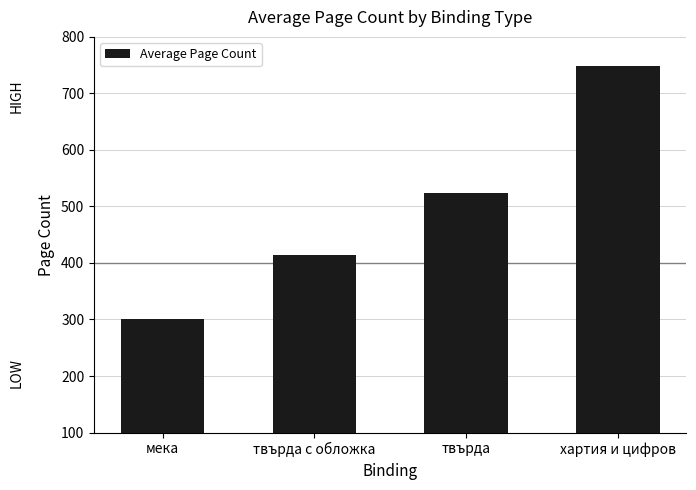

Reading left to right, list all the values displayed in this chart.

мека=300.8	твърда с обложка=414.0	твърда=524.0	хартия и цифров=748.0